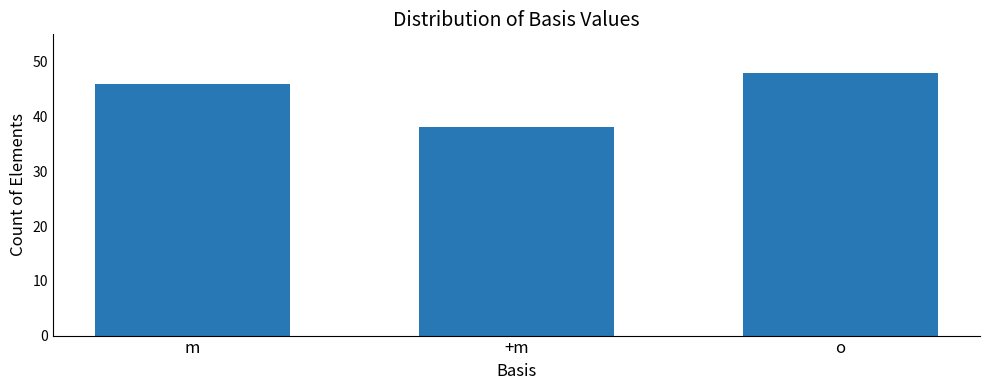

At which category does the chart reach its minimum across all series?

+m